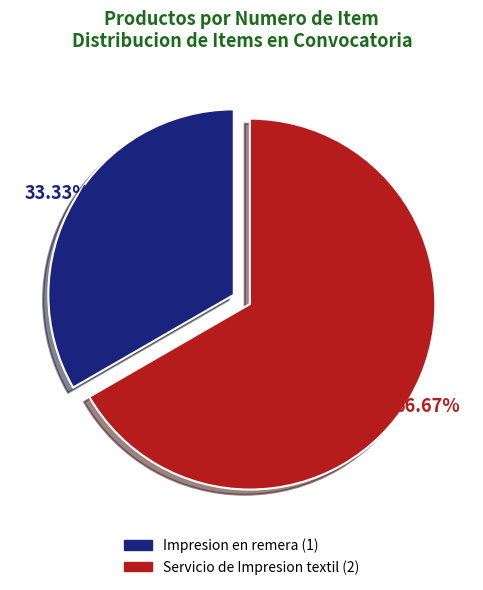

How many slices are in this pie chart?

2